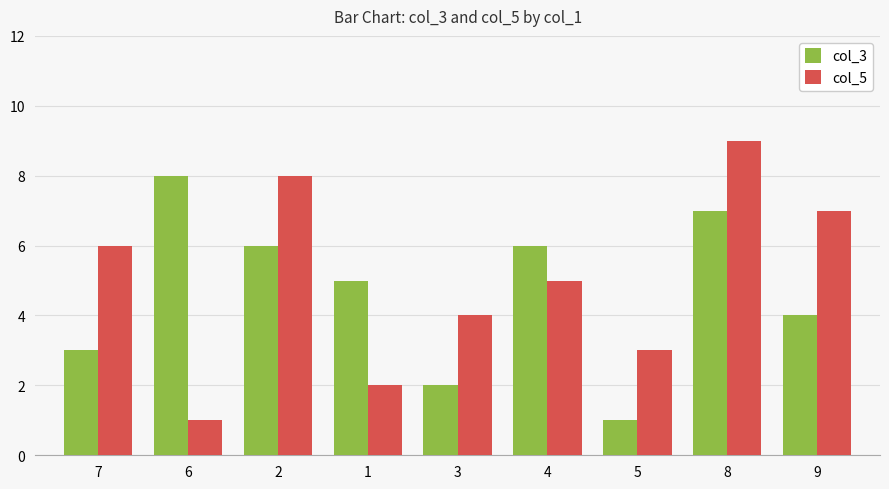

Where does the col_3 series first go above 5?

6